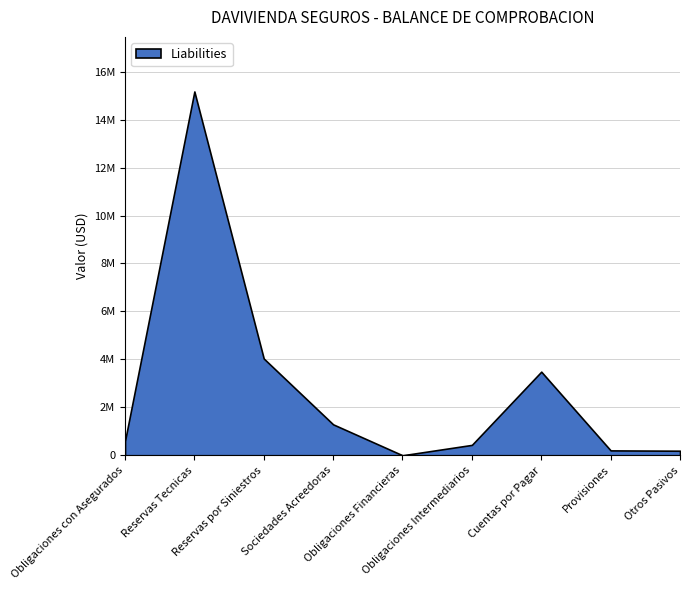

What value does the data have at Reservas Tecnicas?

15174945.3